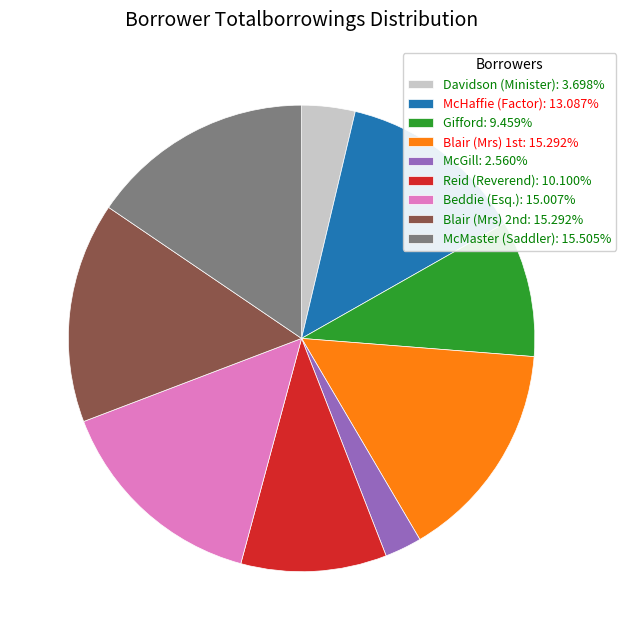

Count the number of slices in the pie.

9